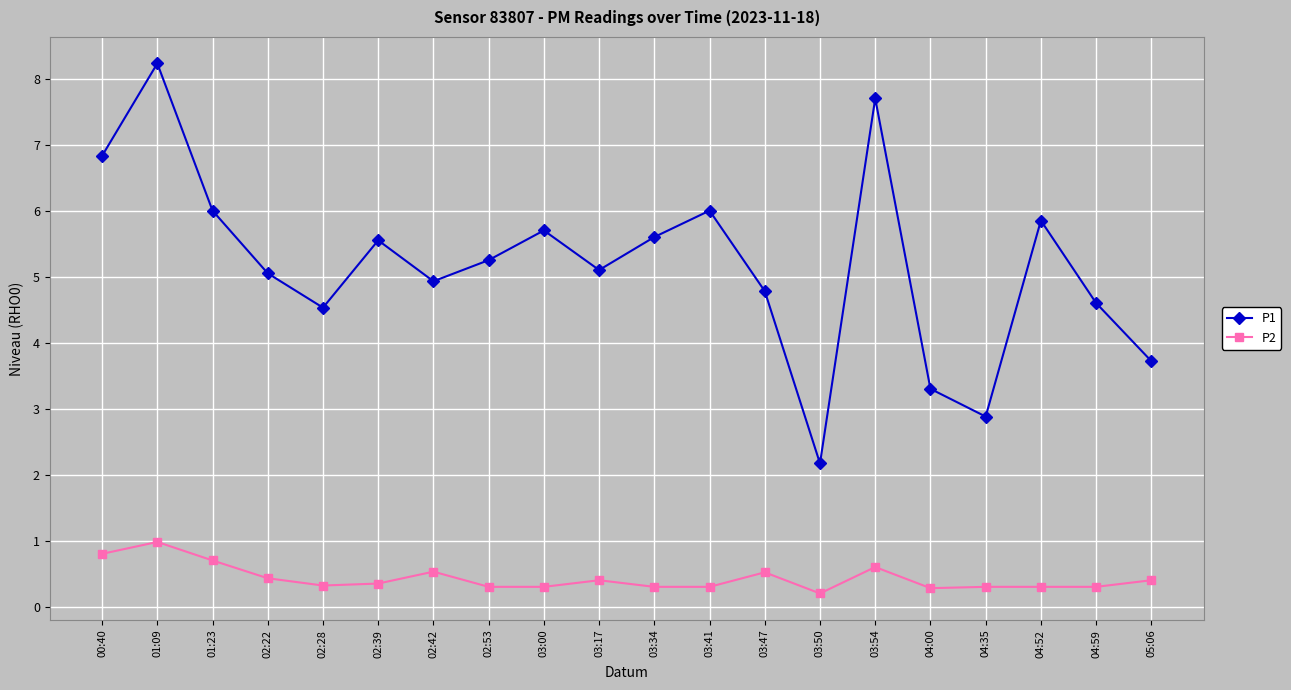

How many distinct data groups are displayed?

2